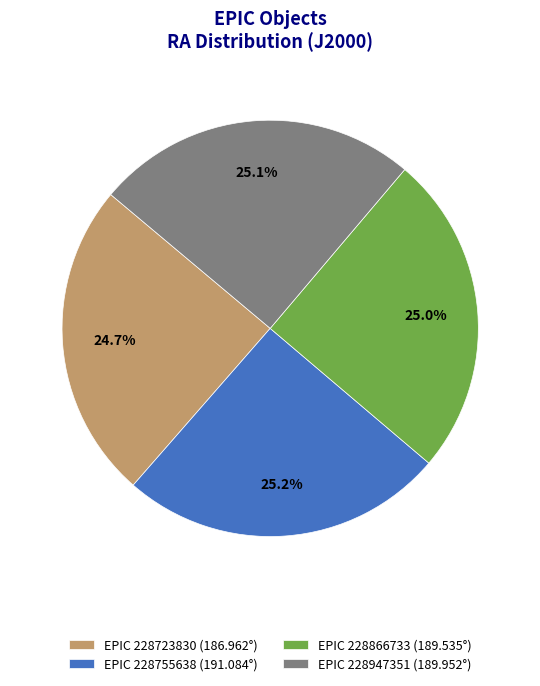

Approximately how many times larger is the value at EPIC 228755638 (191.084°) compared to EPIC 228723830 (186.962°)?

1.0